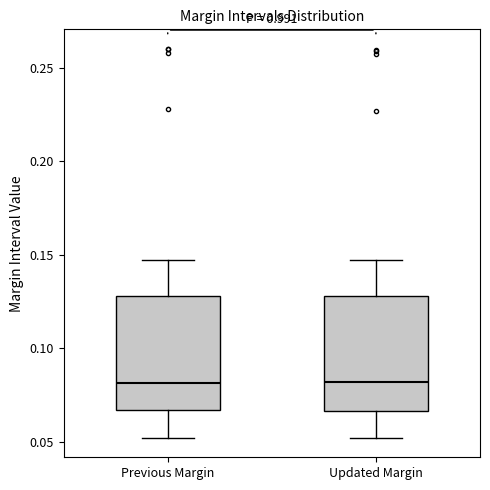

Reading left to right, transcribe this box plot: for each box, give where its median line is, the range the box spans, and where its two whiskers end, as read against the y-axis. The values are not printed on the chart, so give them approximately, as read against the axis.

Previous Margin: median 0.080, box 0.065 to 0.130, whiskers 0.050 to 0.150
Updated Margin: median 0.080, box 0.065 to 0.130, whiskers 0.050 to 0.145